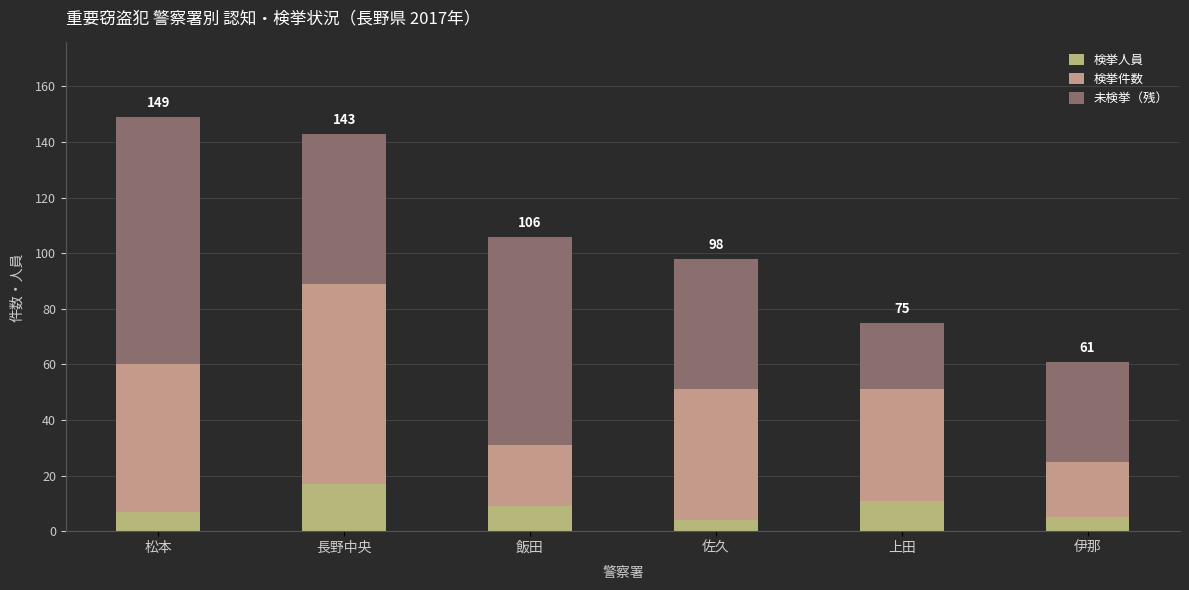

Which series has the largest range (max minus min)?

未検挙（残）